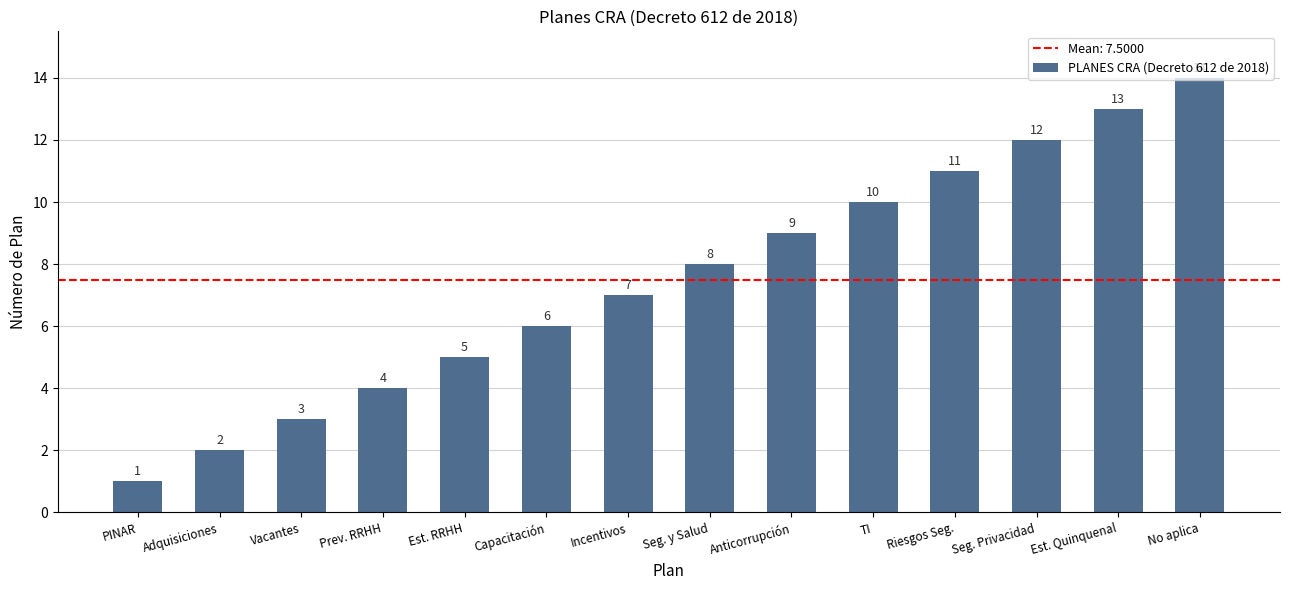

List the labels in order of value, smallest first.

PINAR, Adquisiciones, Vacantes, Prev. RRHH, Est. RRHH, Capacitación, Incentivos, Seg. y Salud, Anticorrupción, TI, Riesgos Seg., Seg. Privacidad, Est. Quinquenal, No aplica